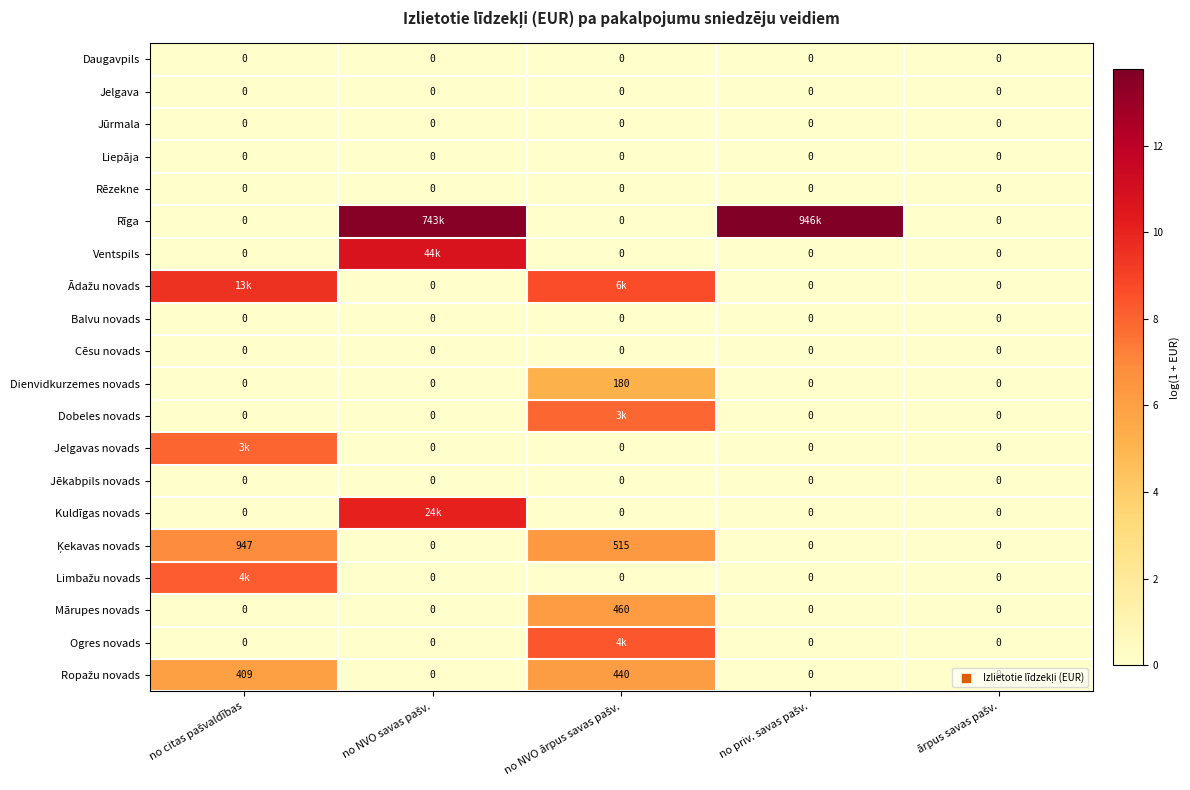

The Mārupes novads series shows 0.0 at no priv. savas pašv.. True or false?

True